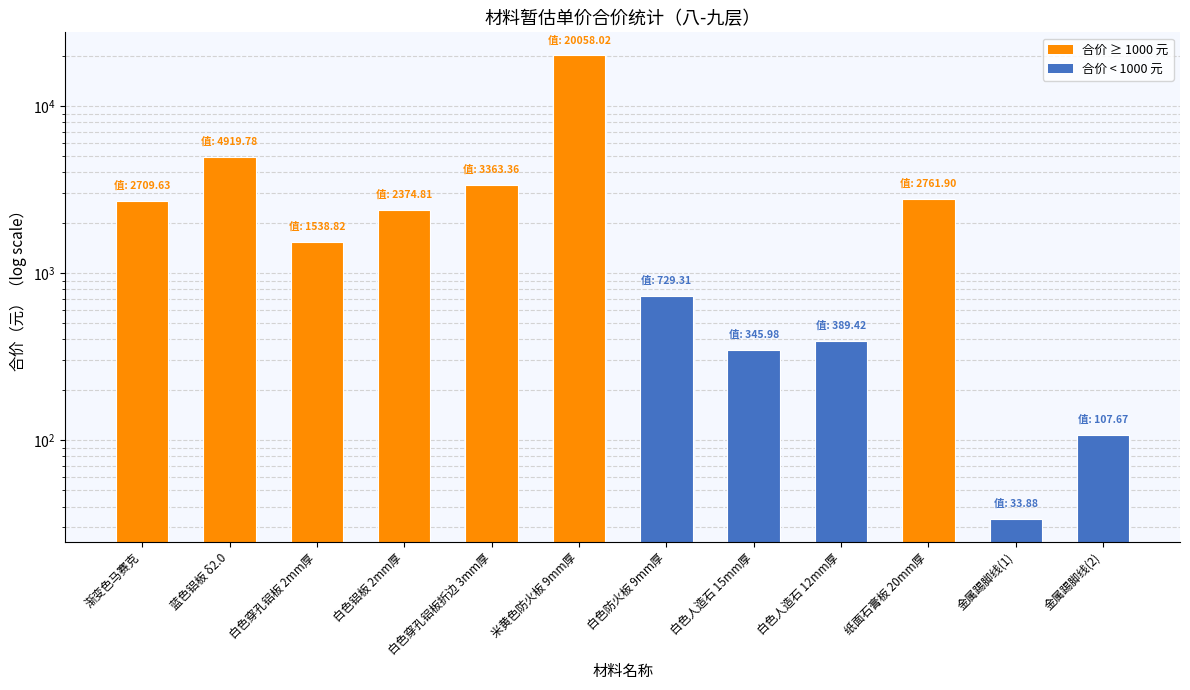

How many bars are there in total?

12